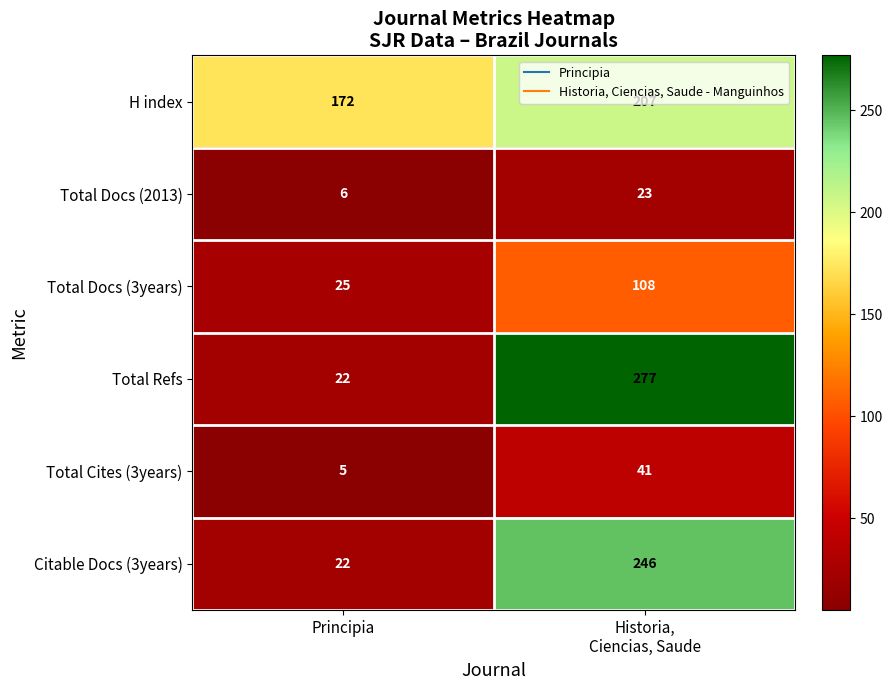

What is the lowest value of the Total Docs (3years) series?

25